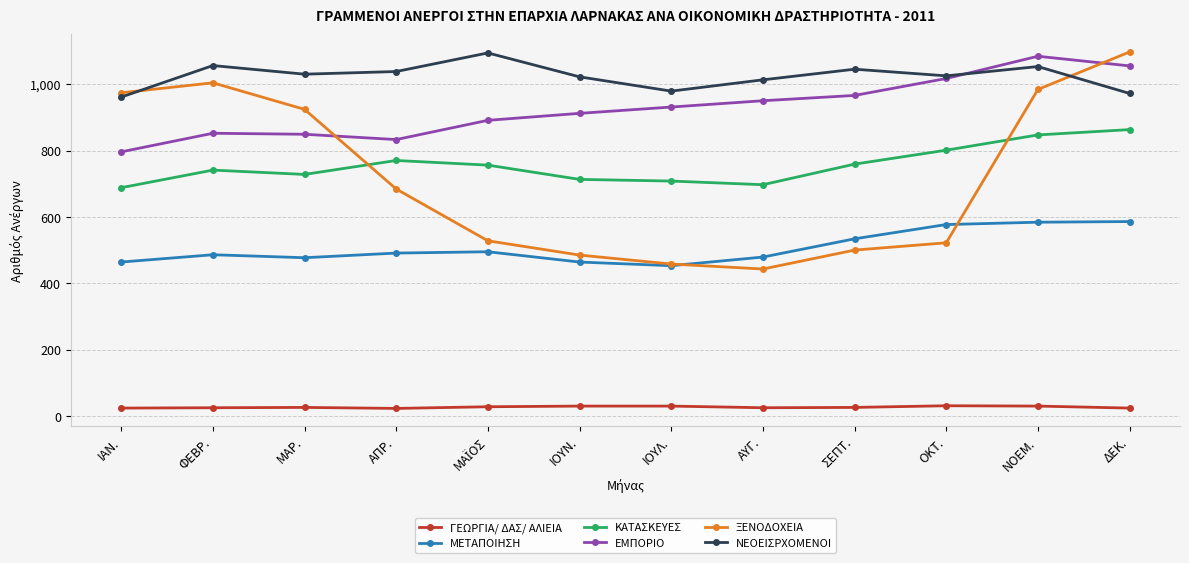

Does the chart display data point markers on the line(s)?

Yes